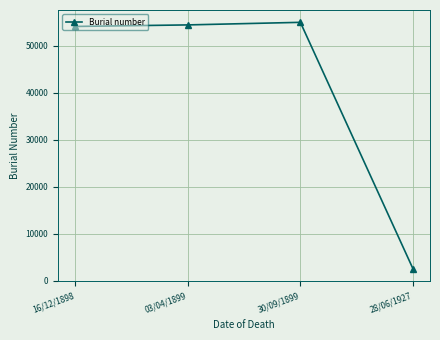

What value does the data have at 30/09/1899, to the nearest 10?

55040